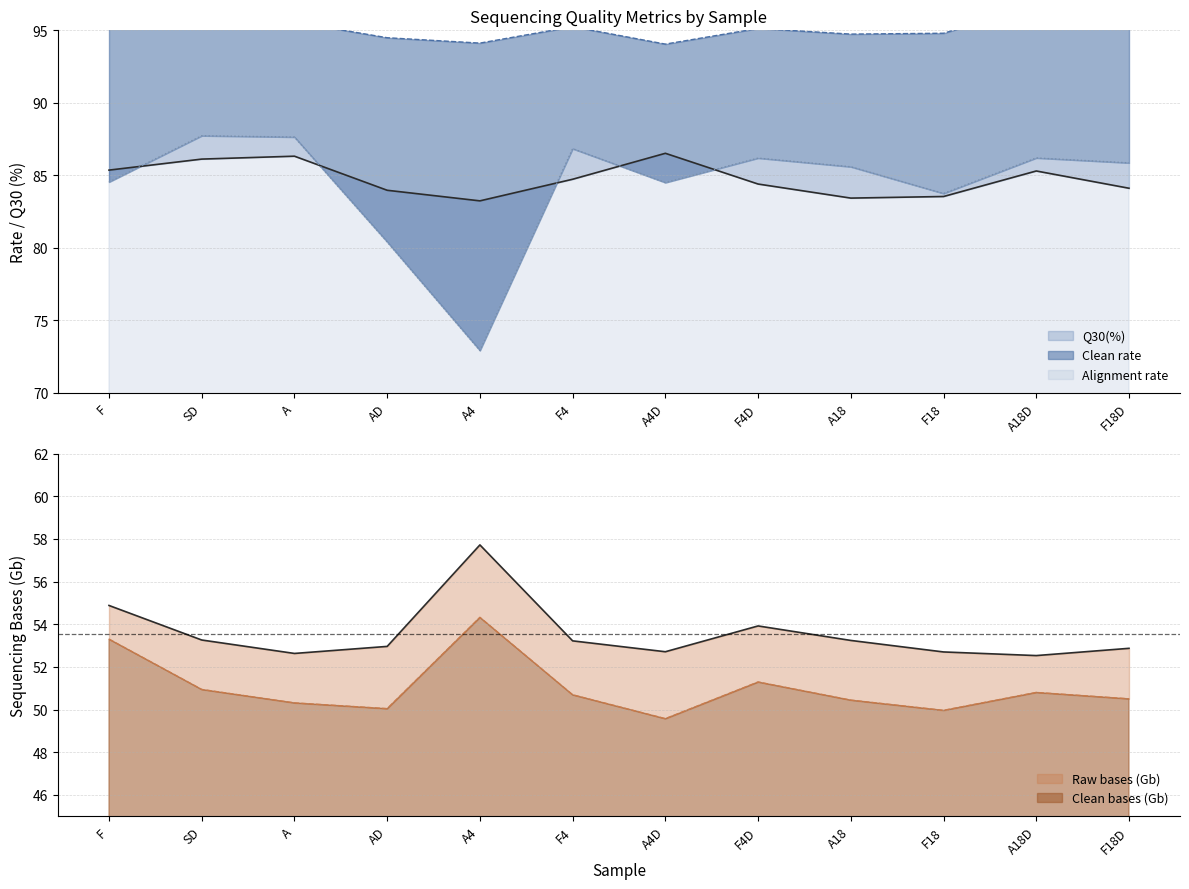

What is the label of the 2nd point from the left?

SD